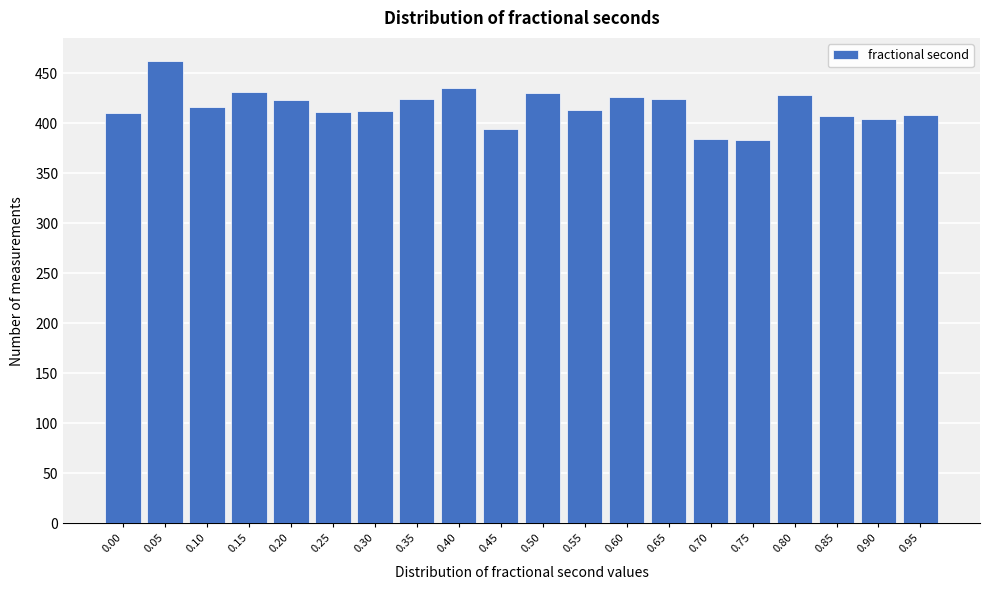

What is the value of the 16th bar from the left?

383